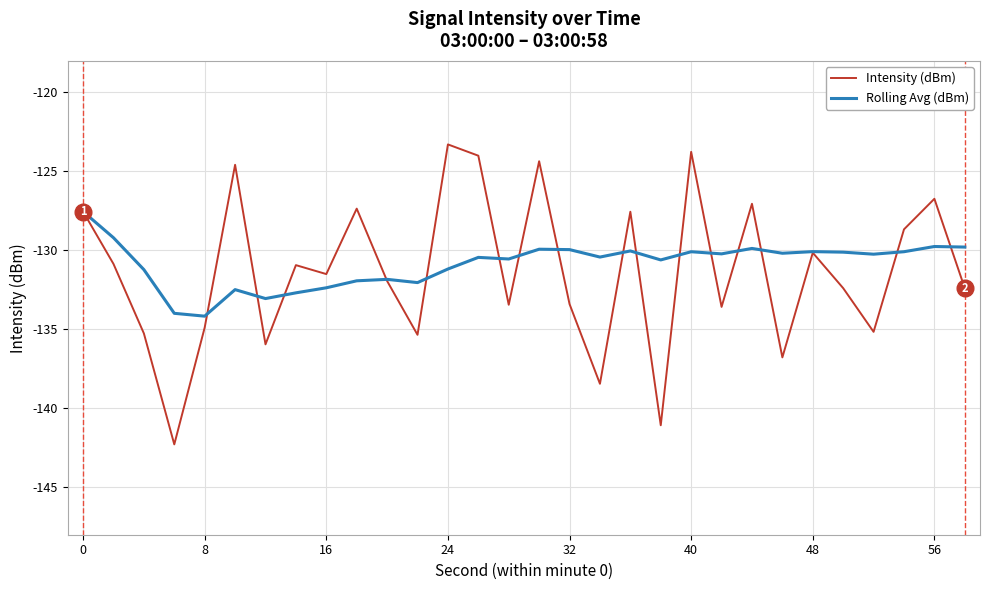

What is the greatest value displayed?

-123.3